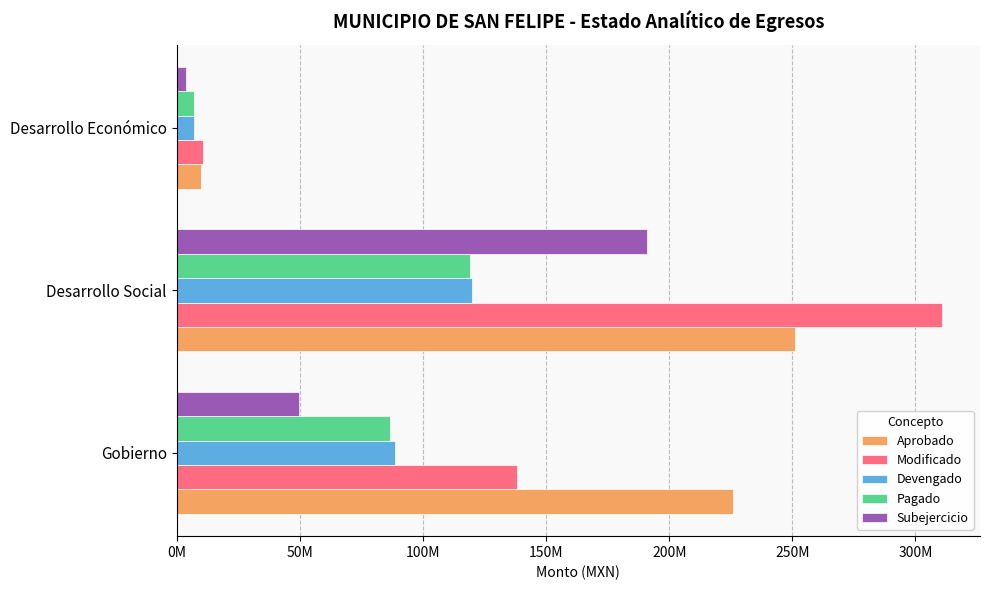

What are all the series names shown in the legend?

Aprobado, Modificado, Devengado, Pagado, Subejercicio